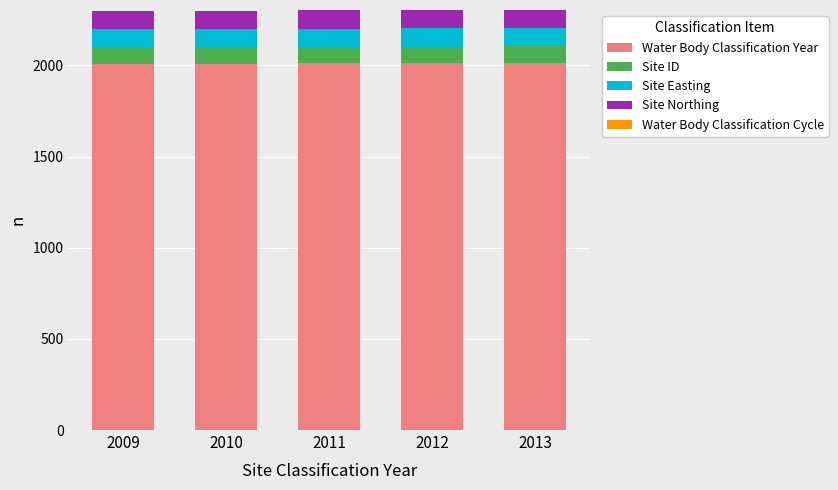

What is the highest value of the Water Body Classification Year series?

2013.0